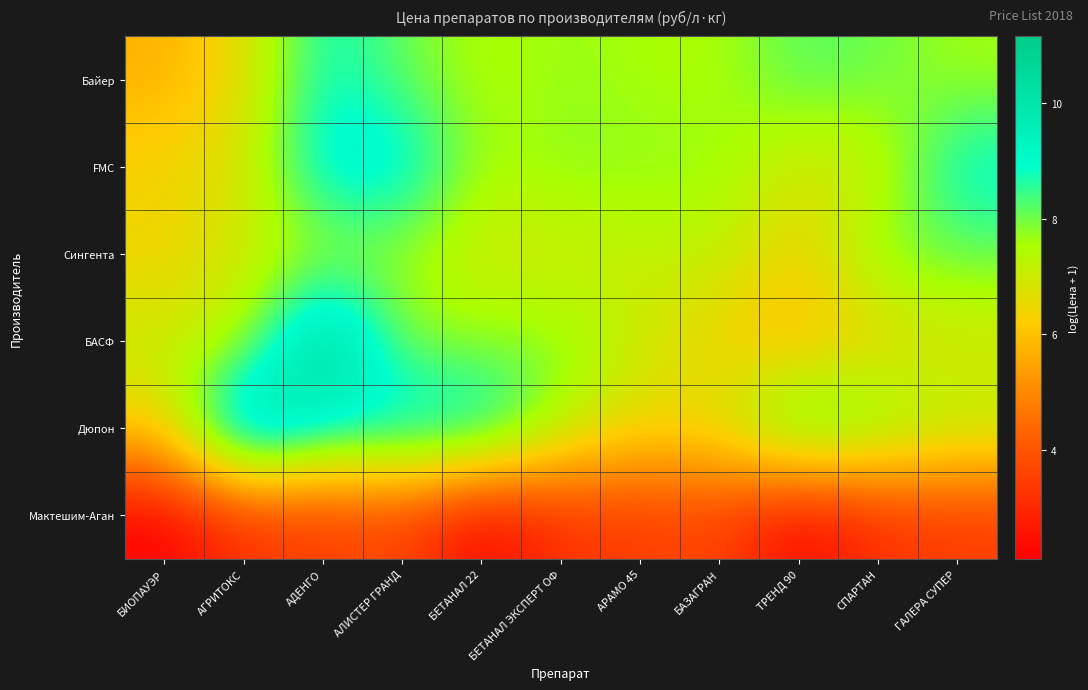

What is the total value across all series at АЛИСТЕР ГРАНД?

46.1